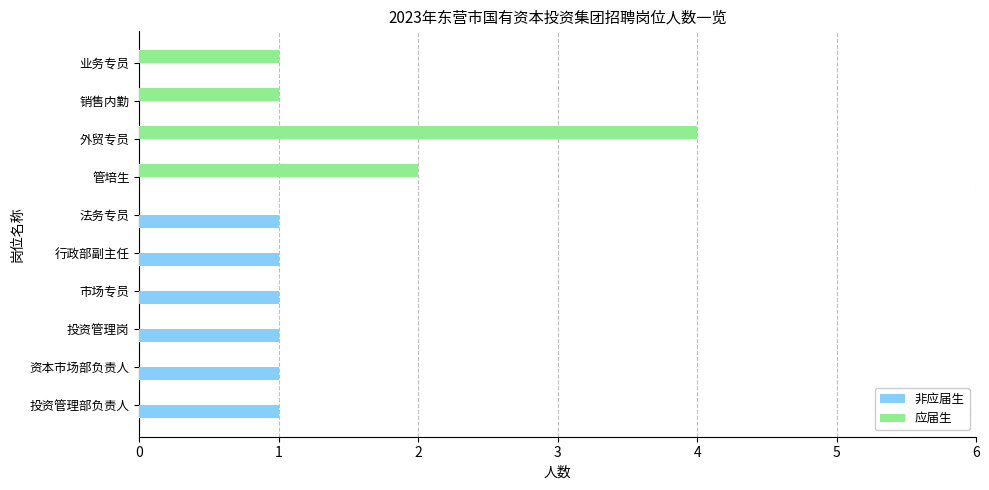

True or false: 应届生 has a value of 2 at 资本市场部负责人.

False